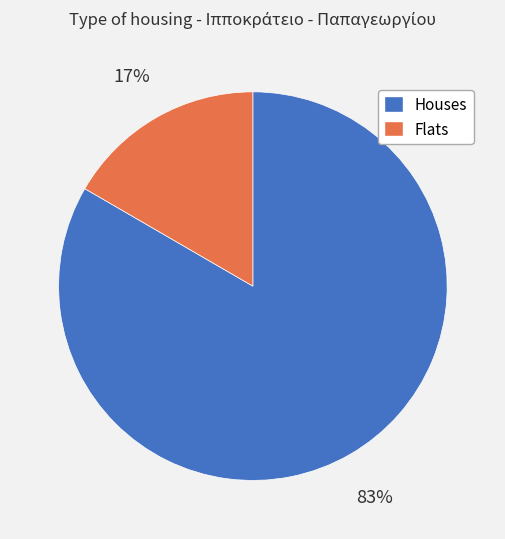

To the nearest percent, what is the average slice percentage?

50%